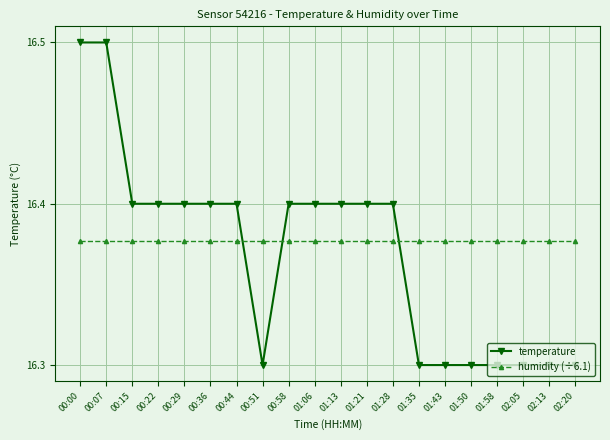

Between 00:44 and 02:05, which series saw the biggest shift?

temperature